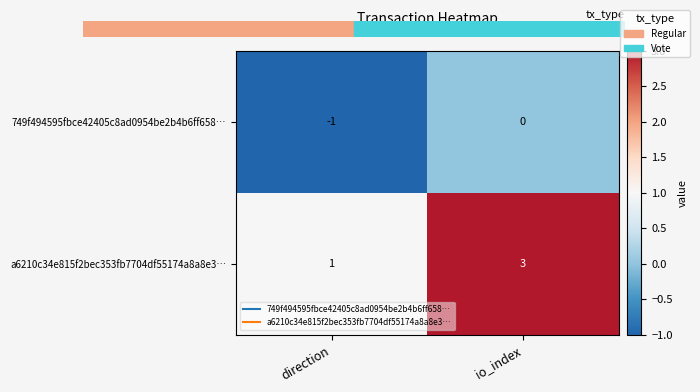

Count the number of categories in the chart.

2